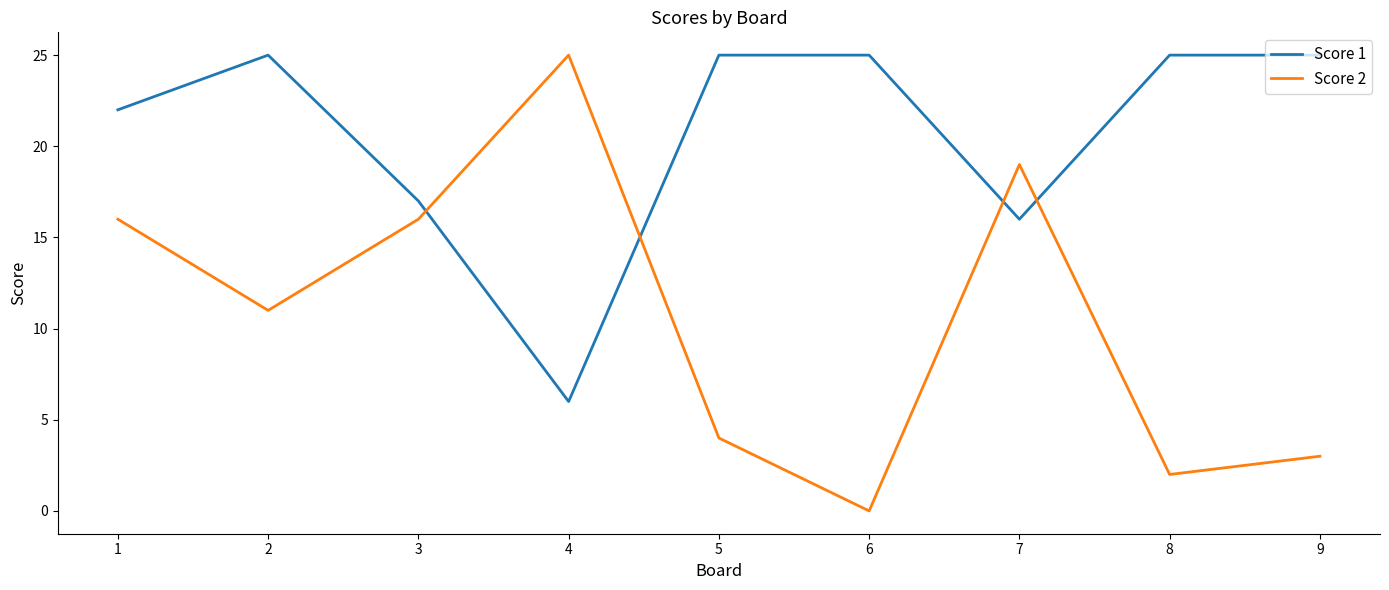

Which series has the largest total across all categories?

Score 1